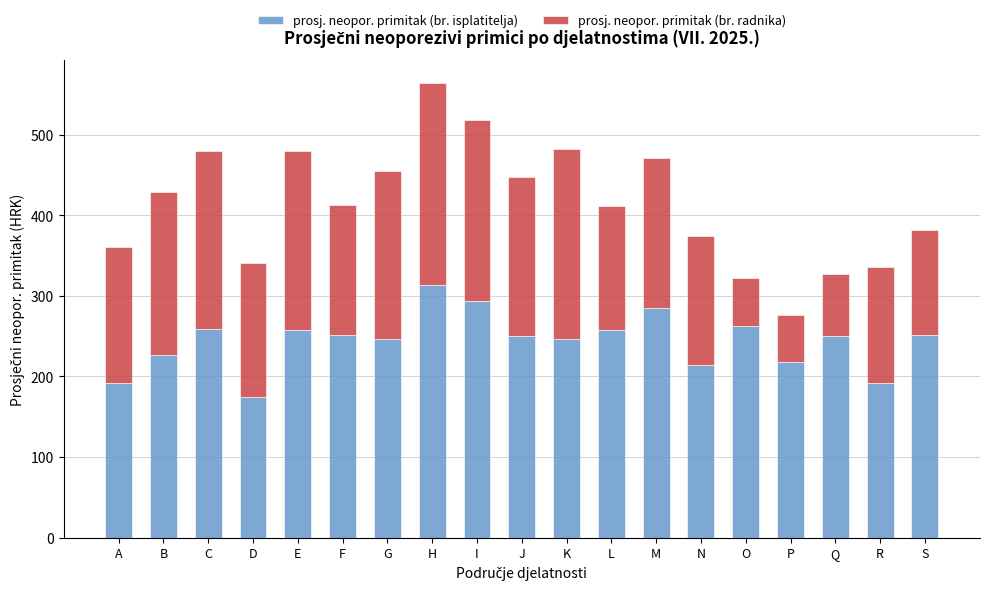

Does the chart contain any negative values?

No